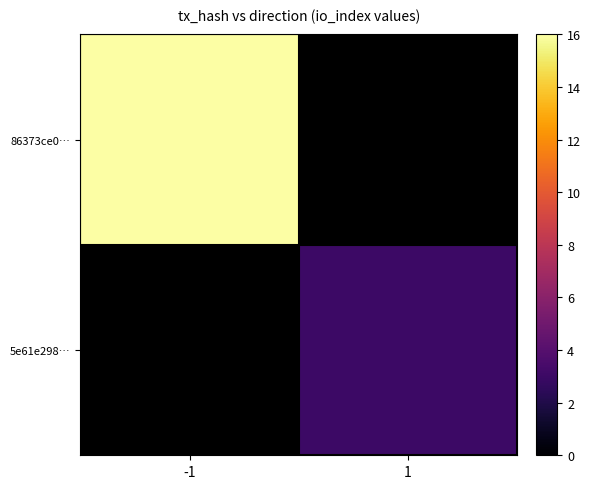

Count the number of categories in the chart.

2